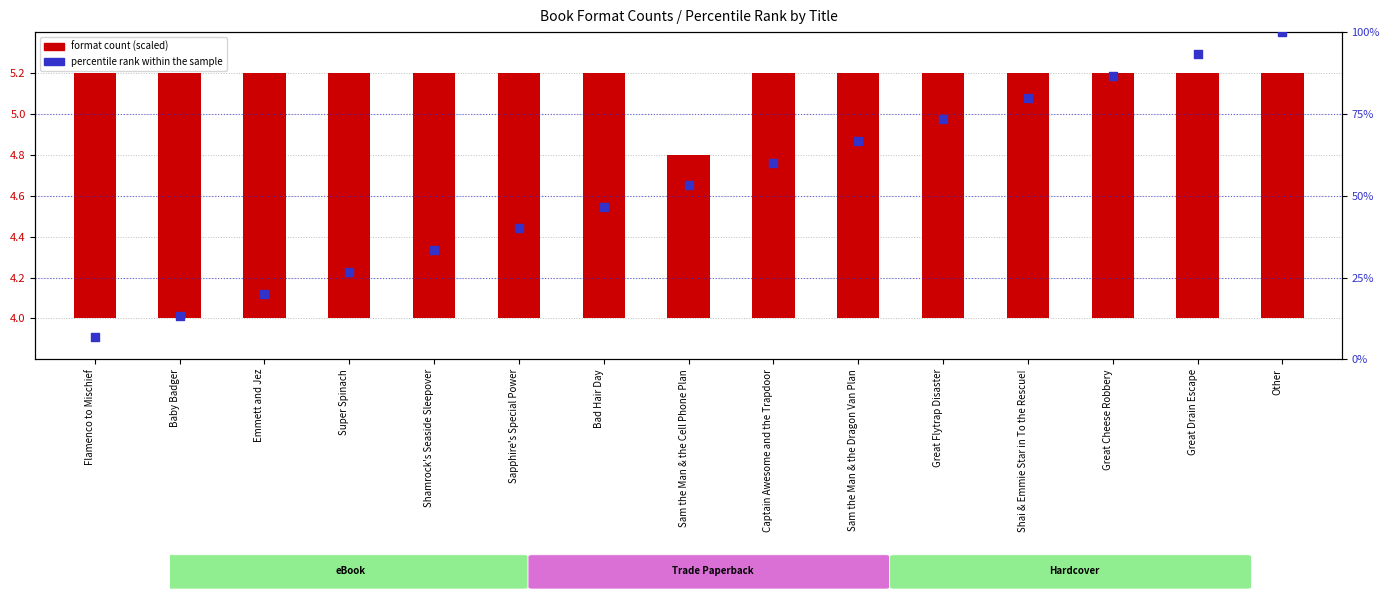

What is the change in value from Sapphire's Special Power to Great Drain Escape?

+53.3